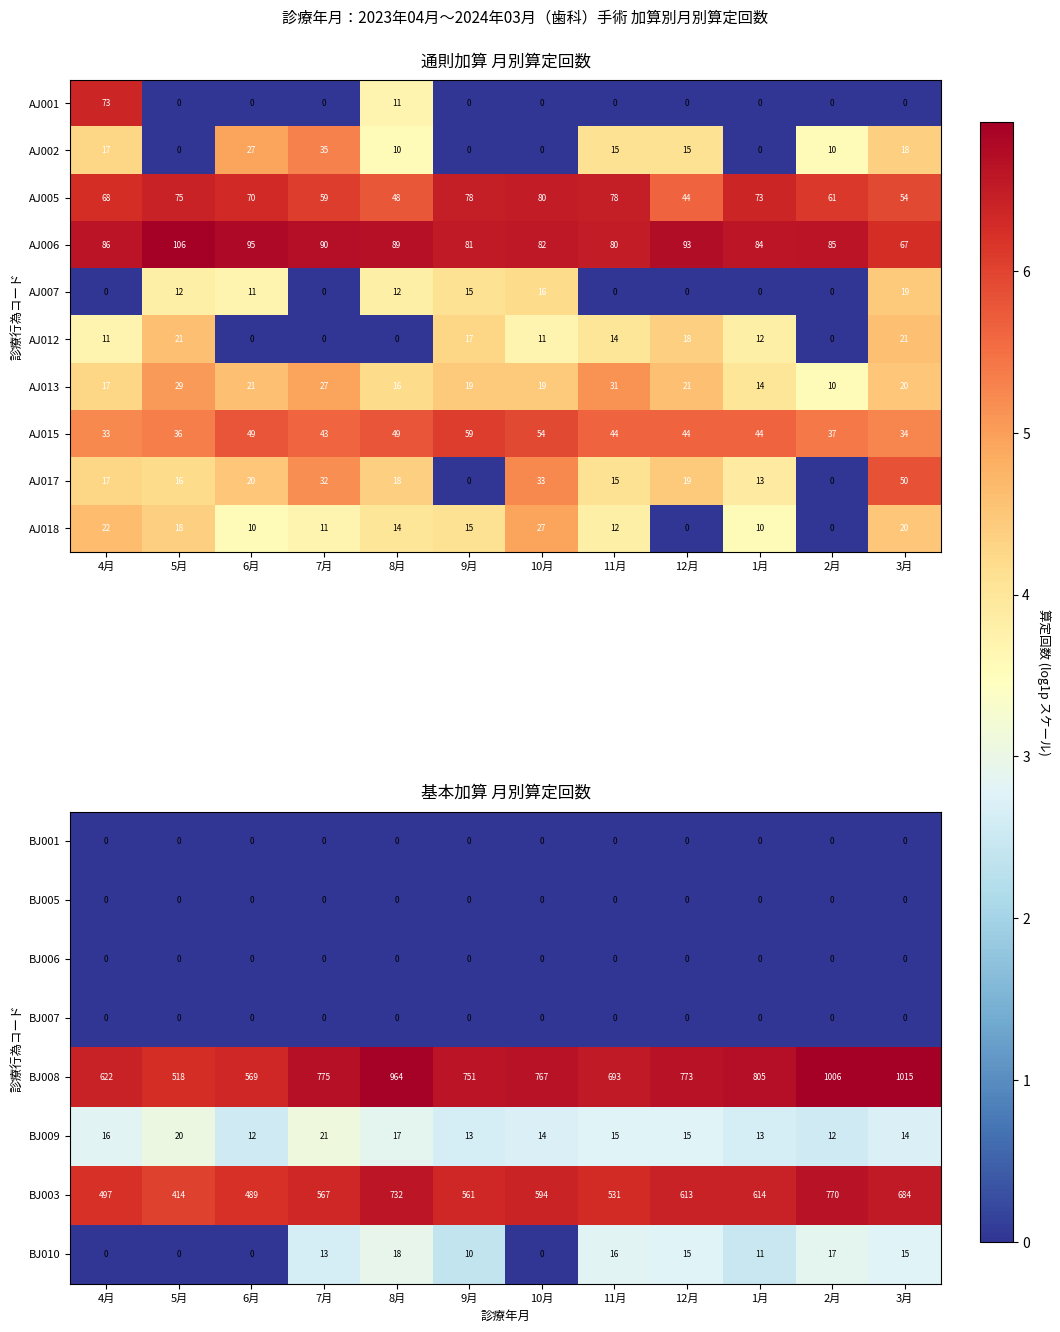

Between 9月 and 8月, which is larger?

9月